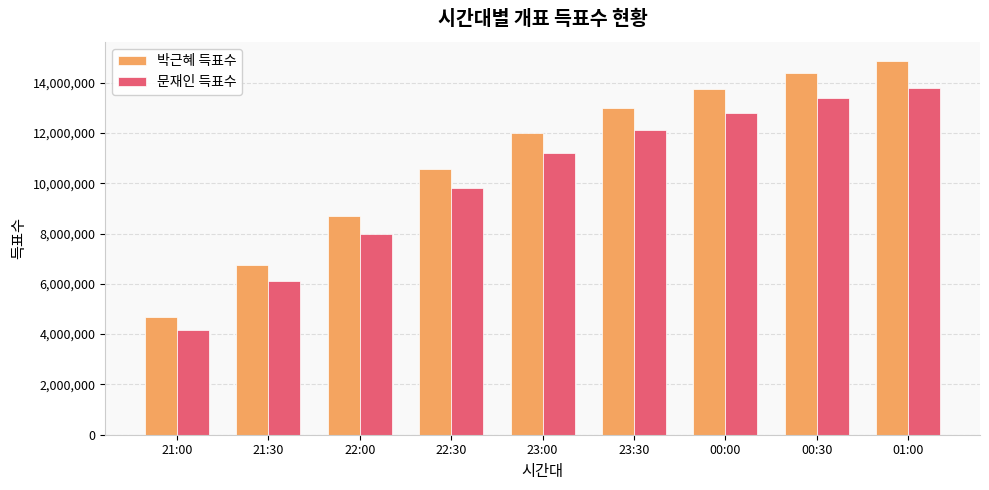

Between 21:00 and 22:30, which series saw the biggest shift?

박근혜 득표수